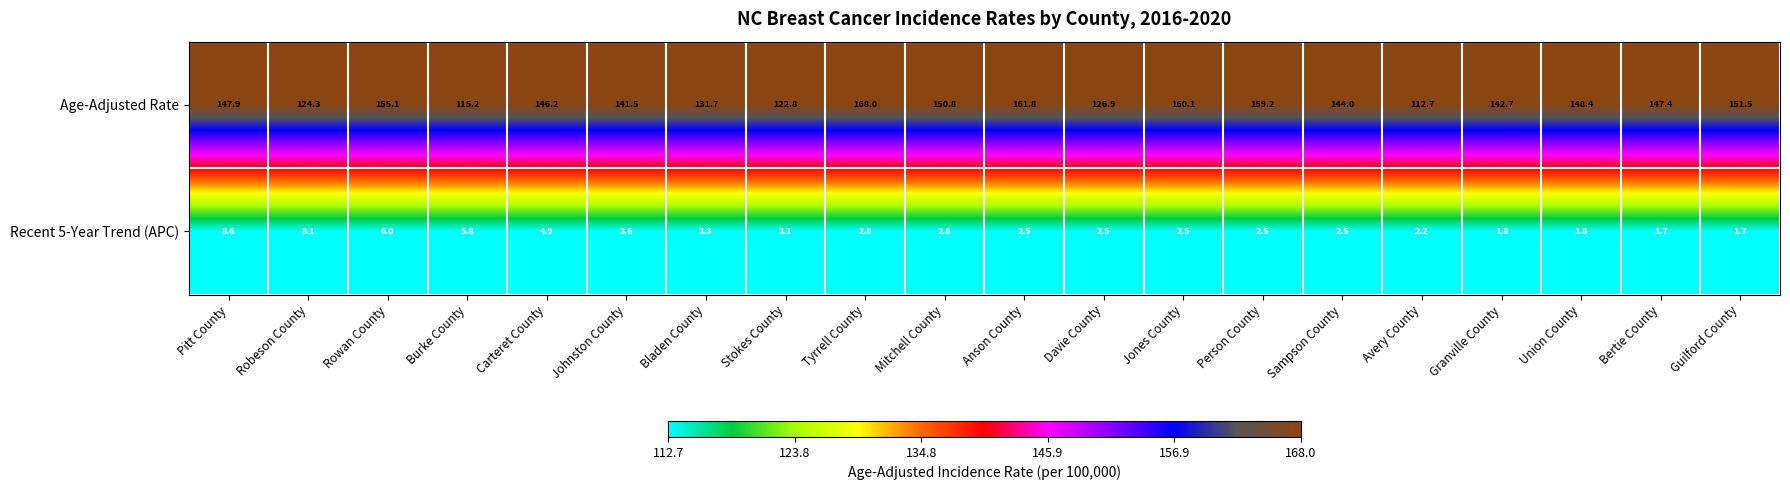

At which category is the sum across all series the highest?

Tyrrell County